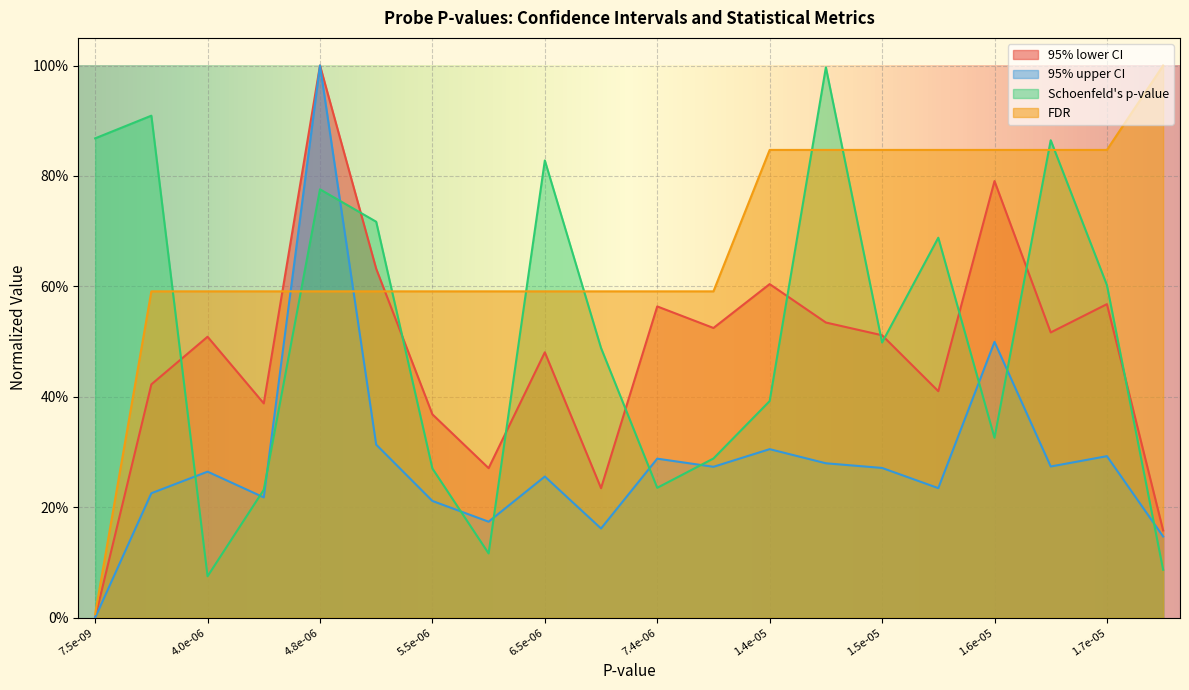

How many interior local valleys does the Schoenfeld's p-value series have?

5